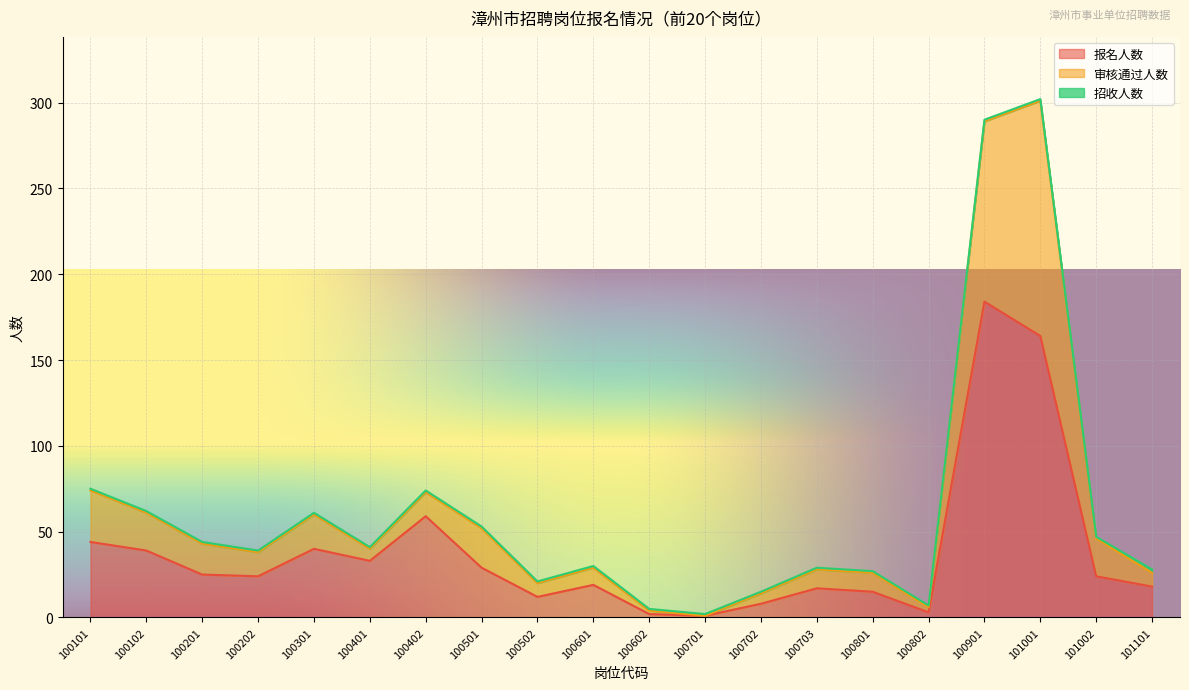

Count the number of categories in the chart.

20